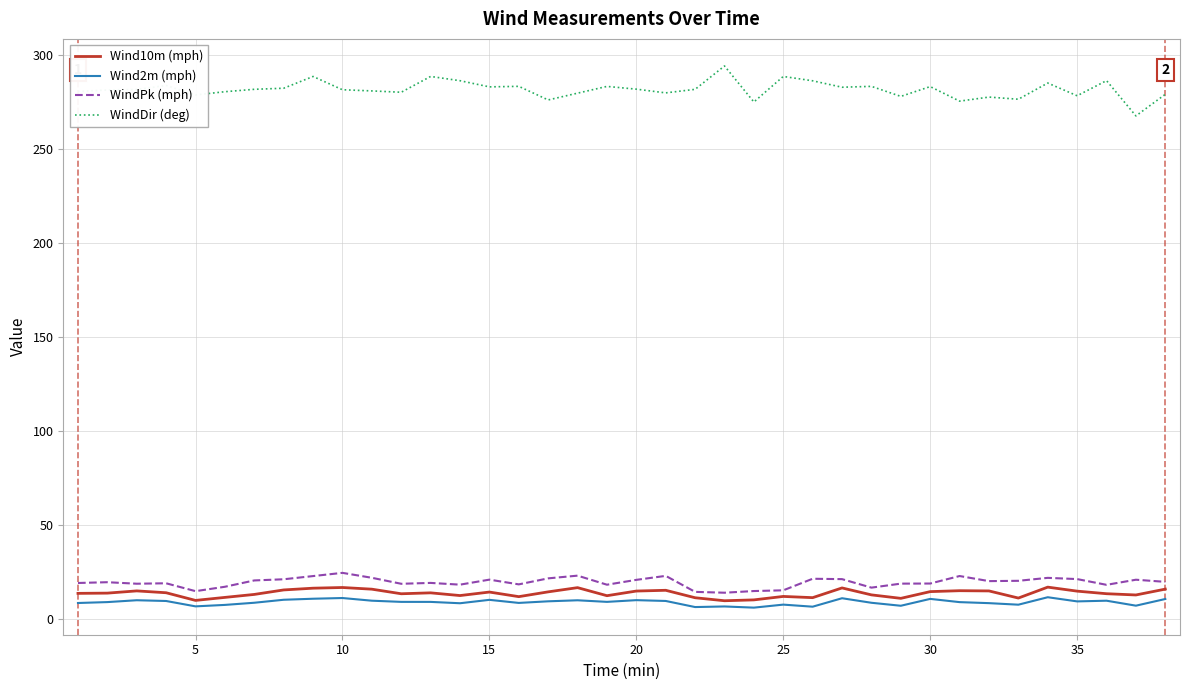

True or false: Wind2m (mph) and WindPk (mph) cross at least once.

False